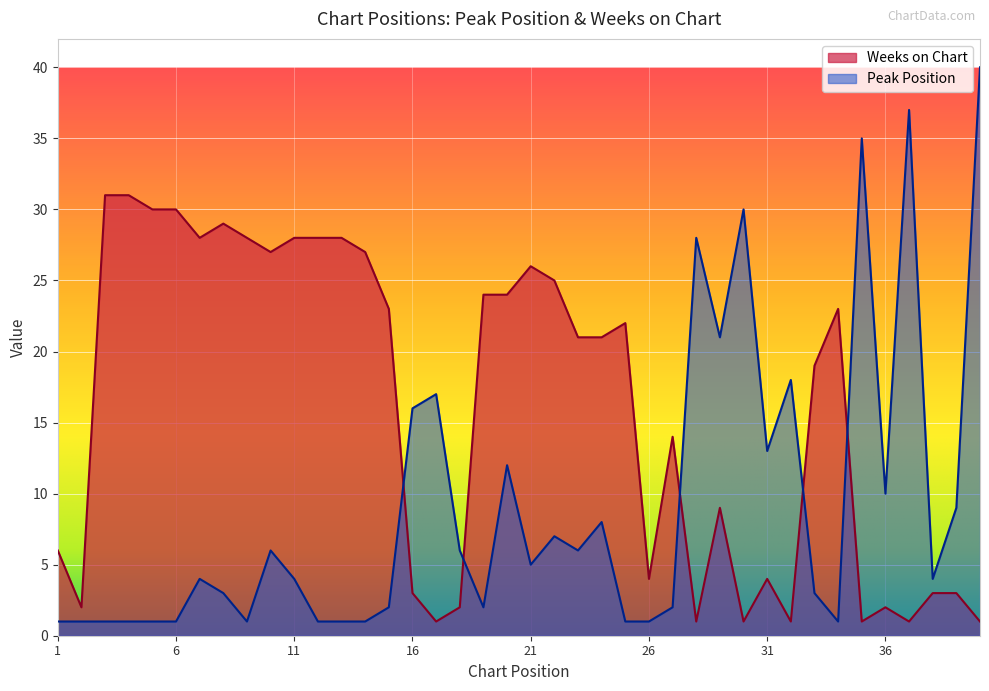

The value of Peak Position at 34 is 1. True or false?

False